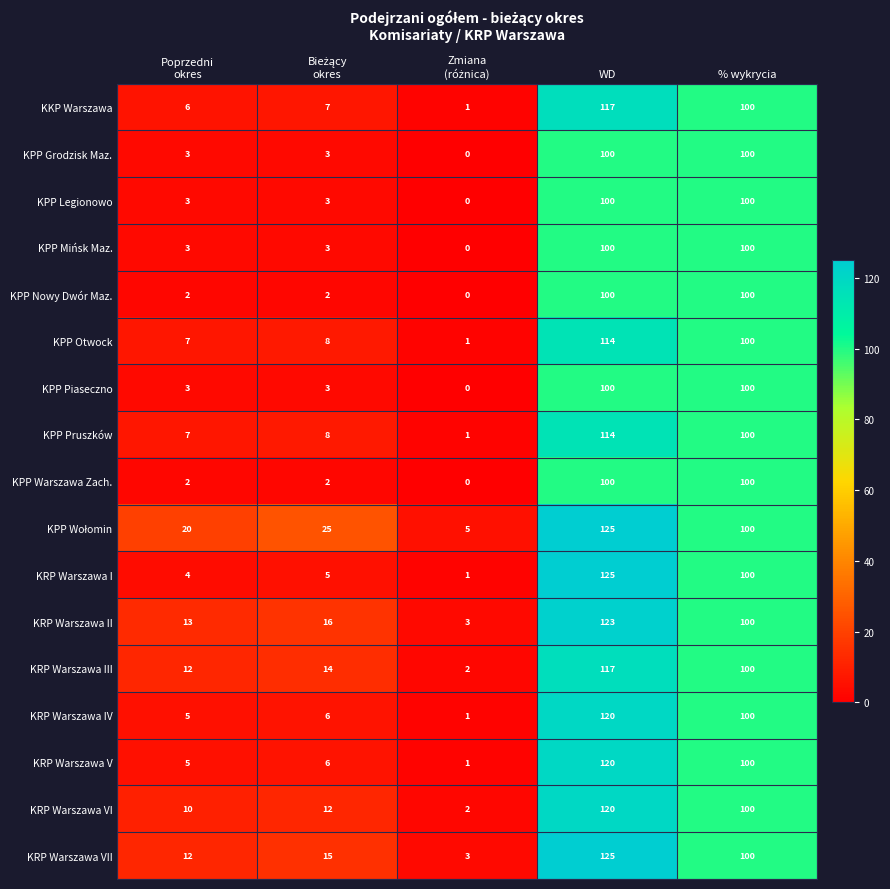

Which series has the largest range (max minus min)?

KRP Warszawa I